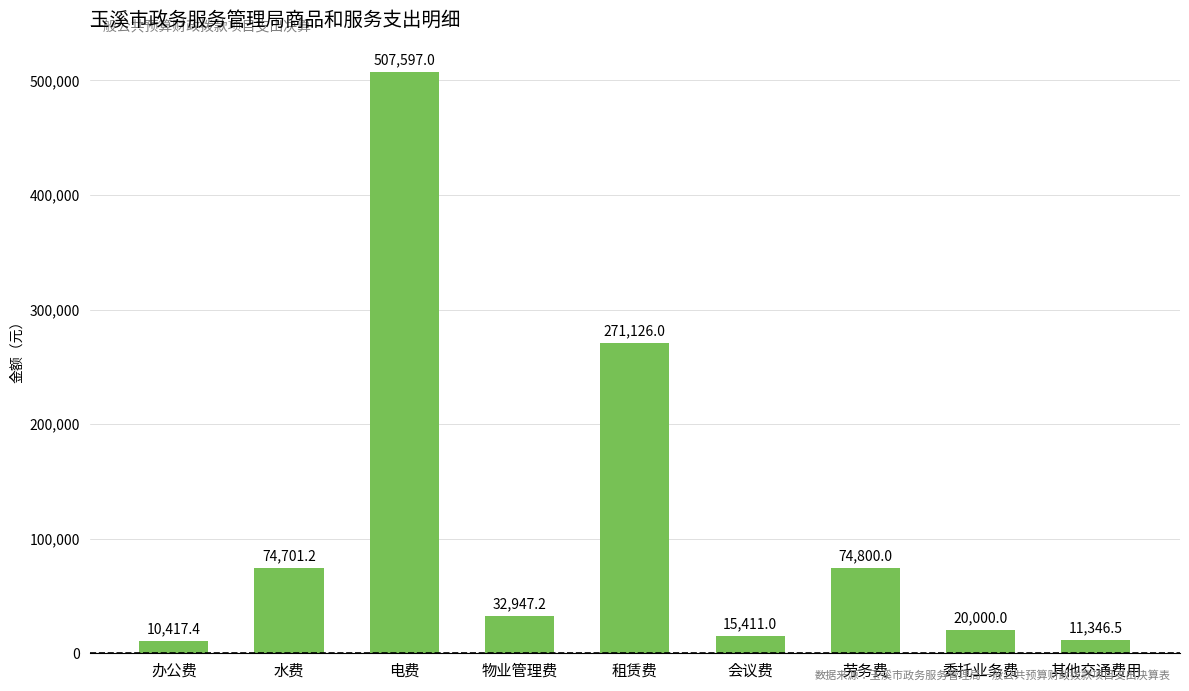

What is the value of the 8th bar from the left?

20000.0